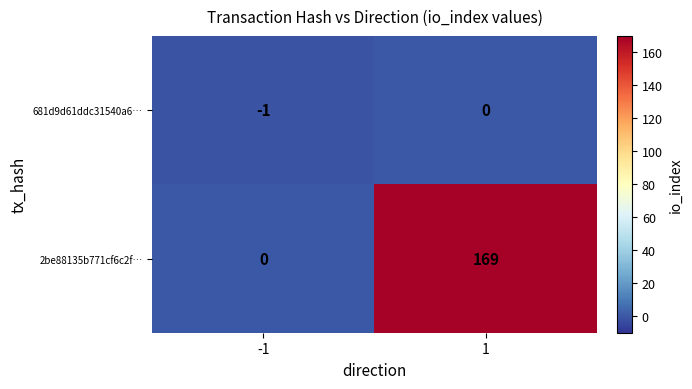

Reading left to right, list all the values displayed in this chart.

681d9d61ddc31540a6…: -1=-1	1=0
2be88135b771cf6c2f…: -1=0	1=169